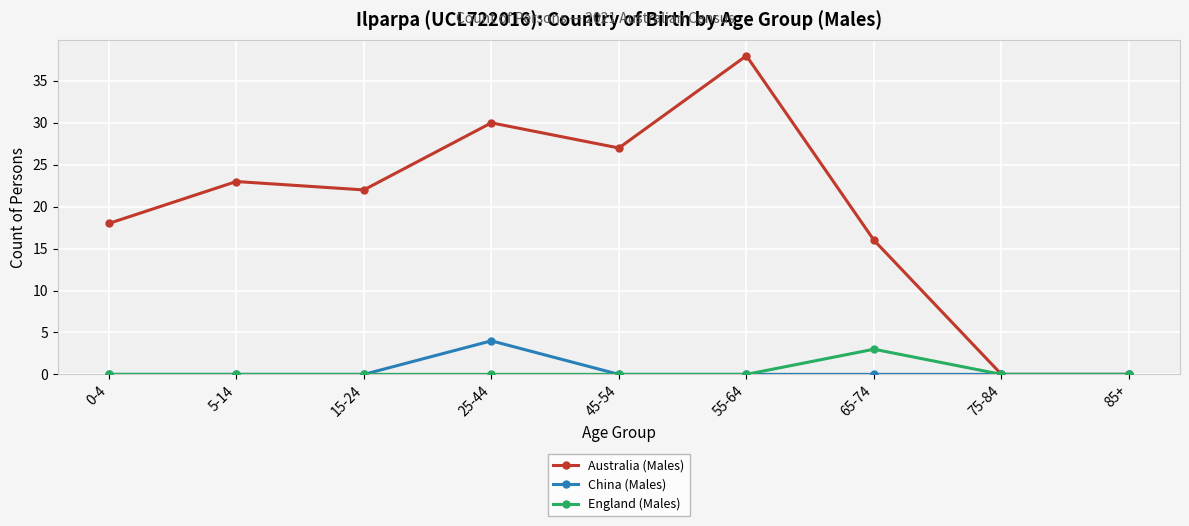

The value of China (Males) at 85+ is 2. True or false?

False